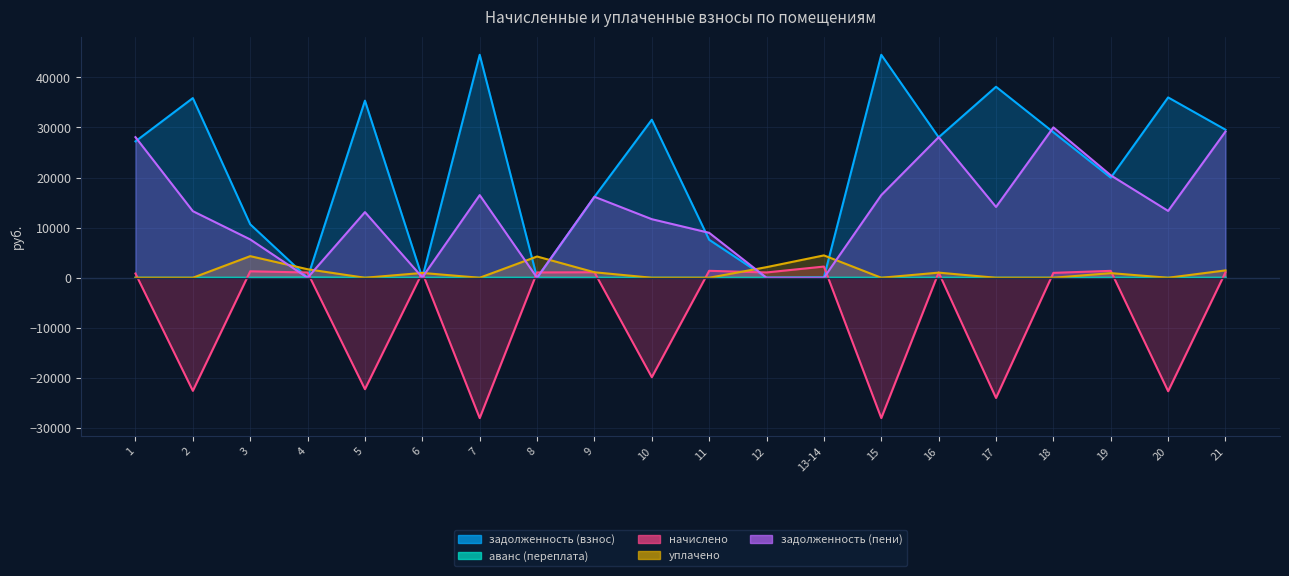

What is the difference between the maximum and second lowest values in the задолженность (взнос) series?

44488.4